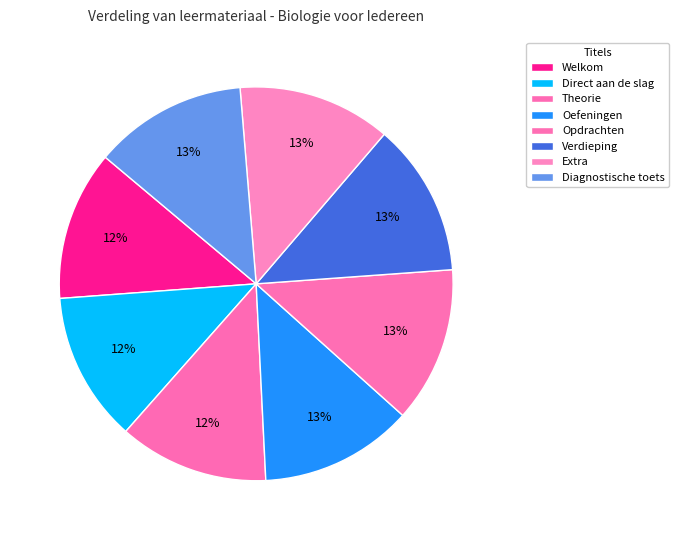

What percentage is the Diagnostische toets slice, to the nearest percent?

13%